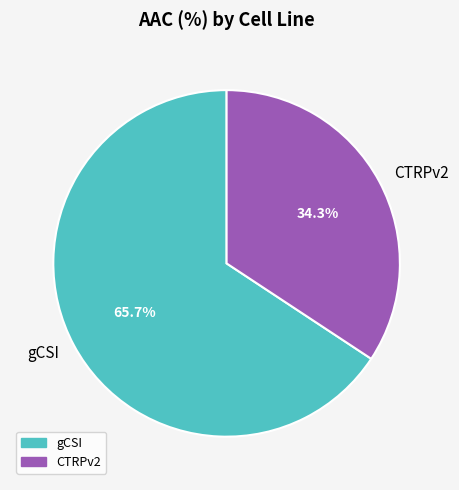

True or false: CTRPv2 accounts for 34% of the total.

True